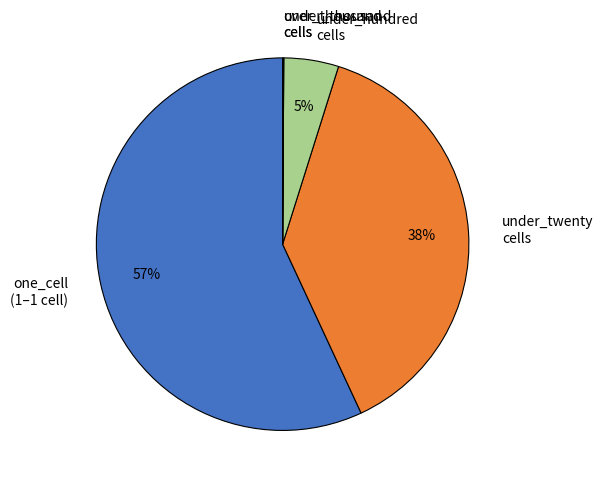

To the nearest percent, what is the combined percentage of under_hundred cells and one_cell (1–1 cell)?

62%